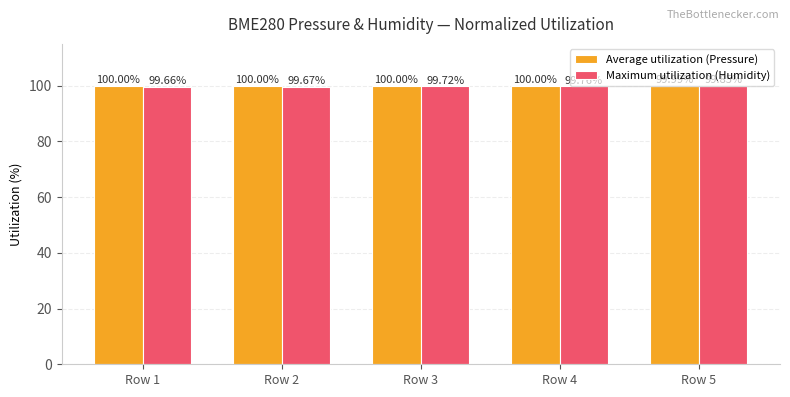

Is the value of Maximum utilization (Humidity) at Row 3 greater than the value of Average utilization (Pressure) at Row 3?

No